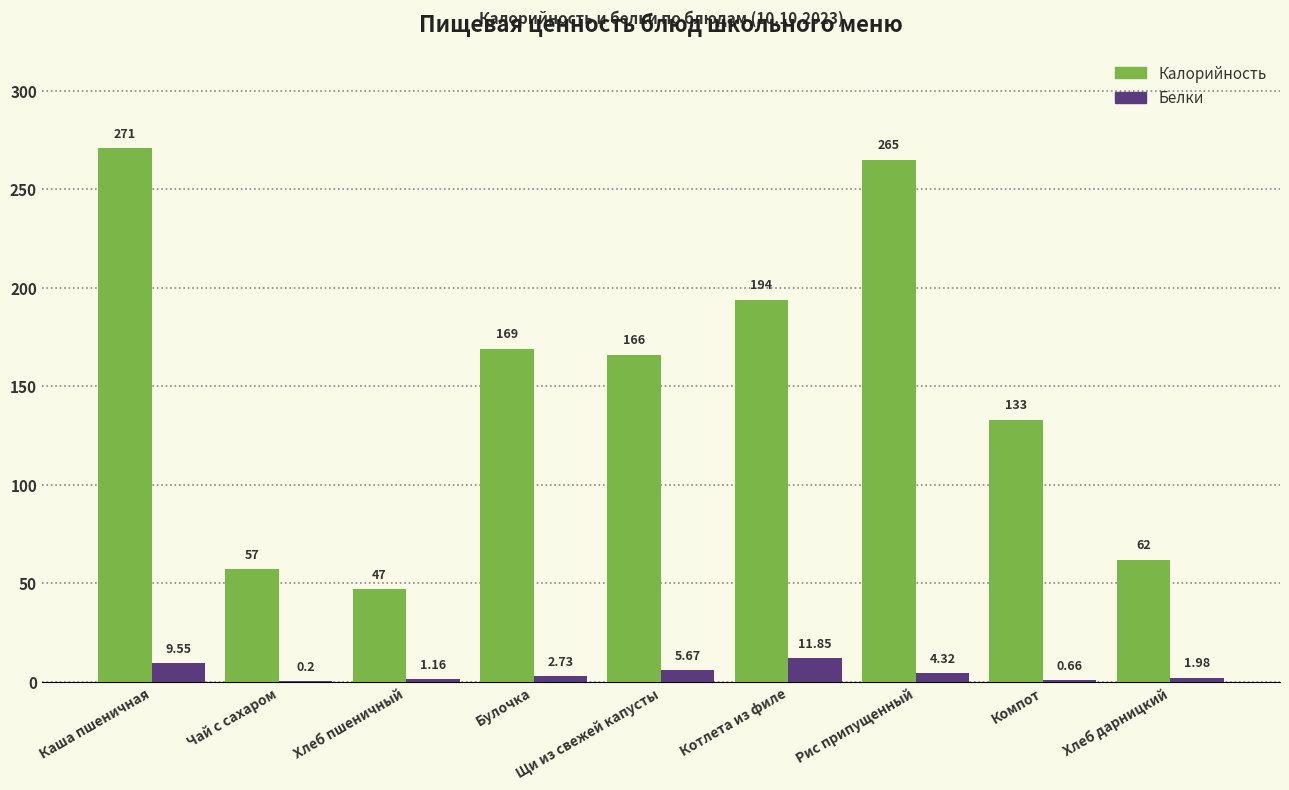

Between Чай с сахаром and Хлеб пшеничный, which series saw the biggest shift?

Калорийность